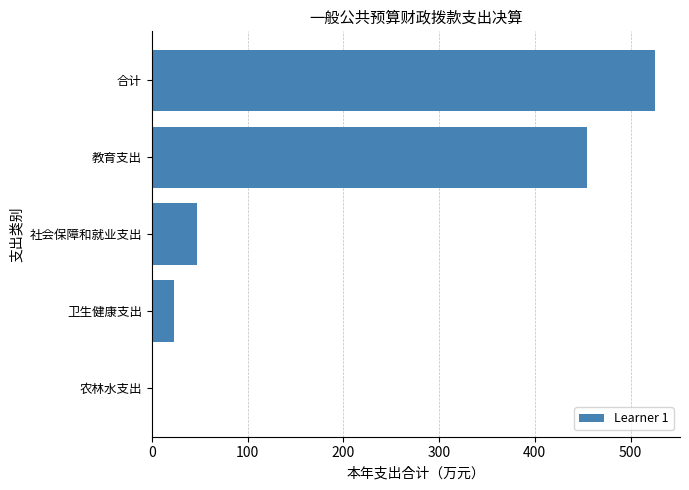

What is the maximum value shown in the chart?

525.4